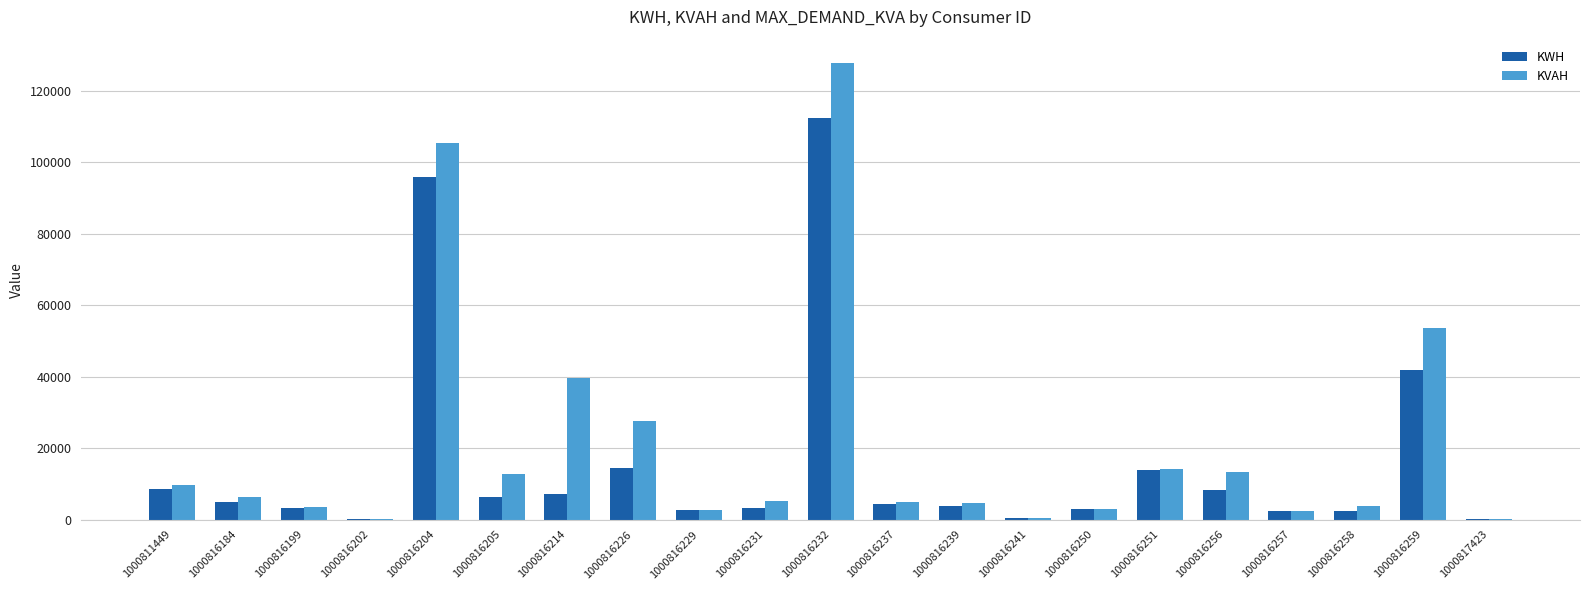

Which series has the widest spread of values?

KVAH